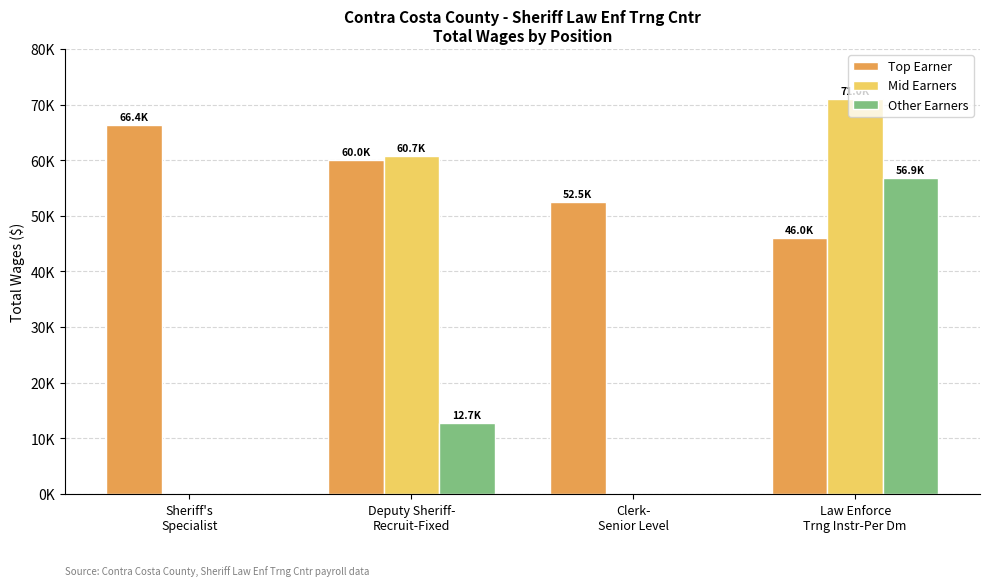

Does the chart contain stacked bars?

No